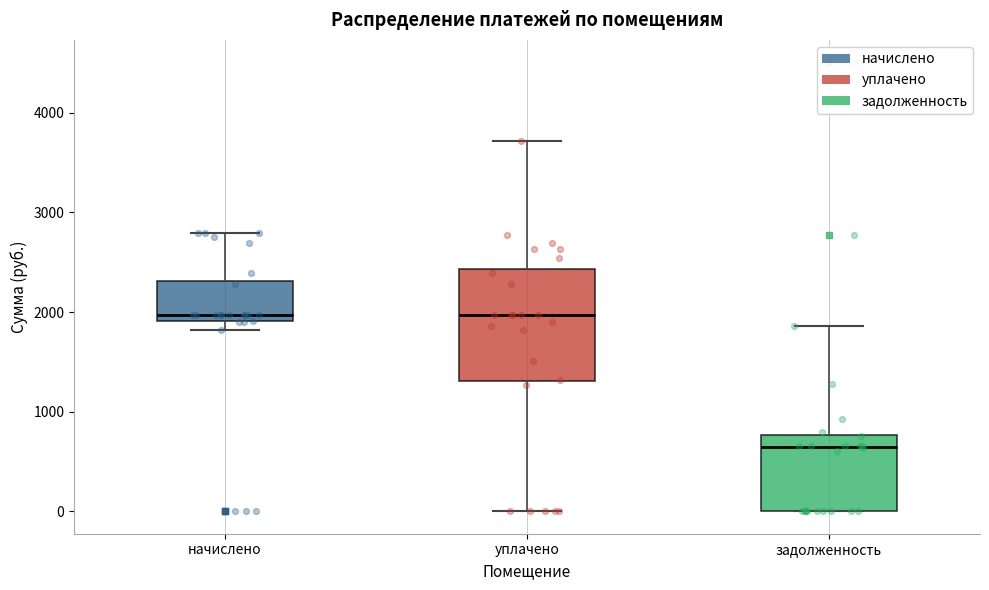

Which box's median line is the lowest?

задолженность